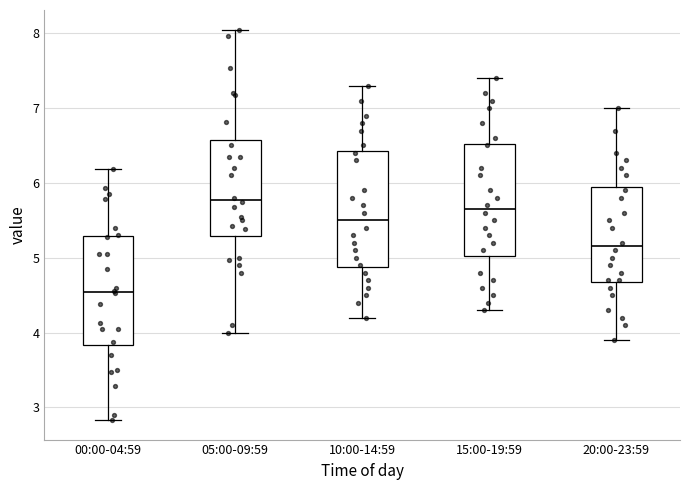

Where does the lower whisker of the box for 20:00-23:59 end on the y-axis? The values are not printed on the chart, so give them approximately, as read against the axis.

3.9